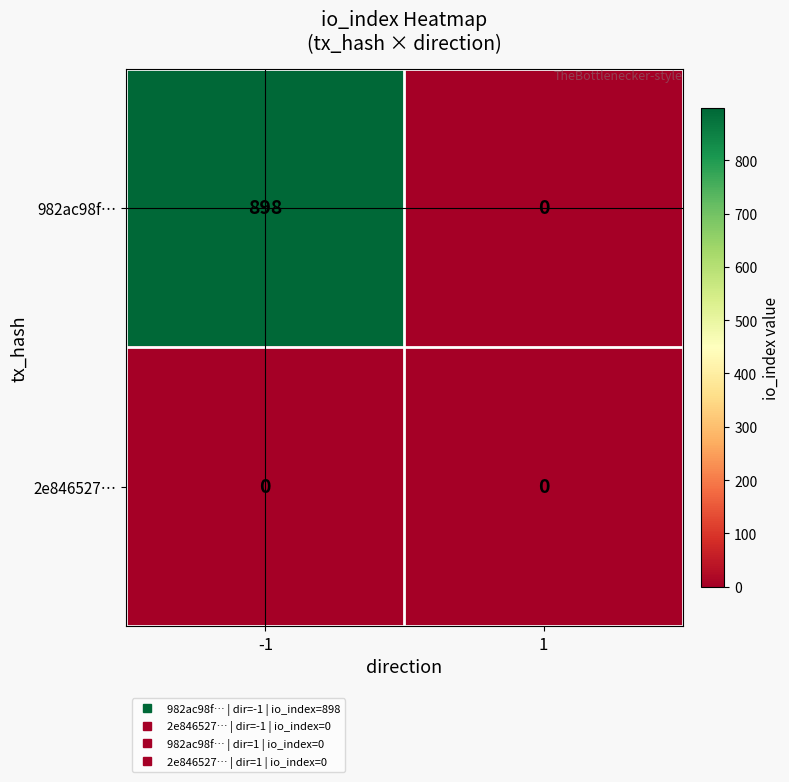

Count the number of data series in this chart.

2